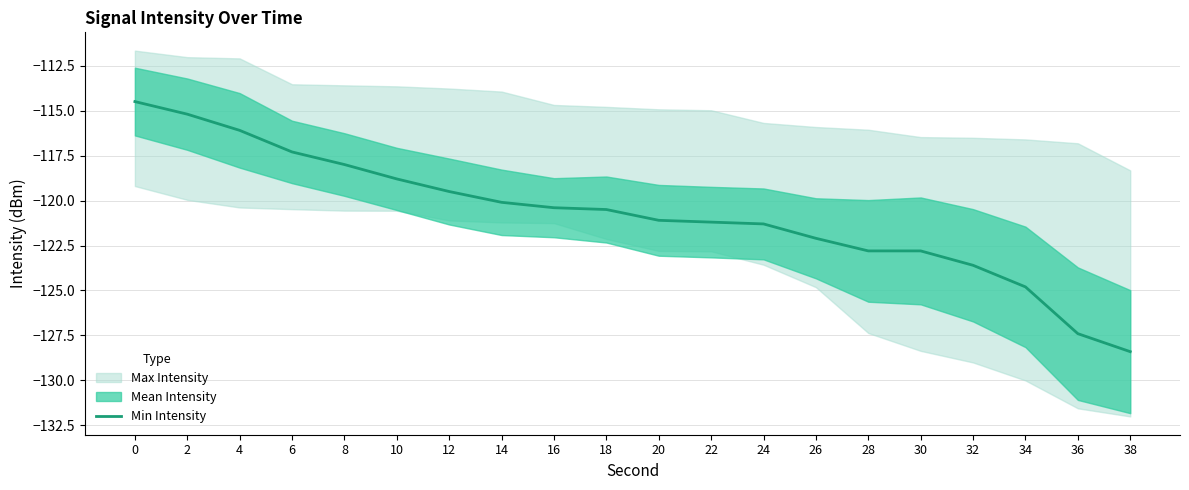

What is the value of the 12th point from the left?

-121.2